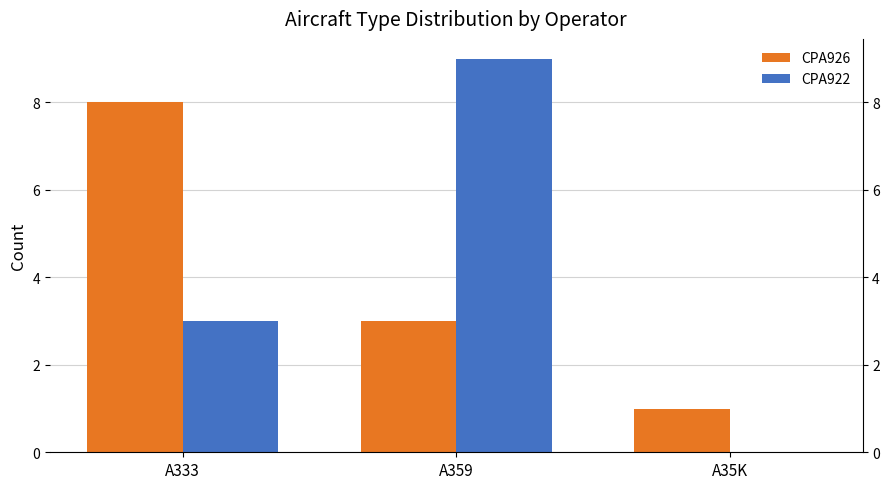

Are the bars horizontal?

No